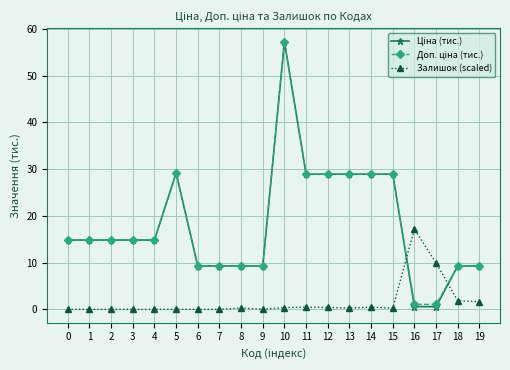

Which label corresponds to the largest value in the chart?

10